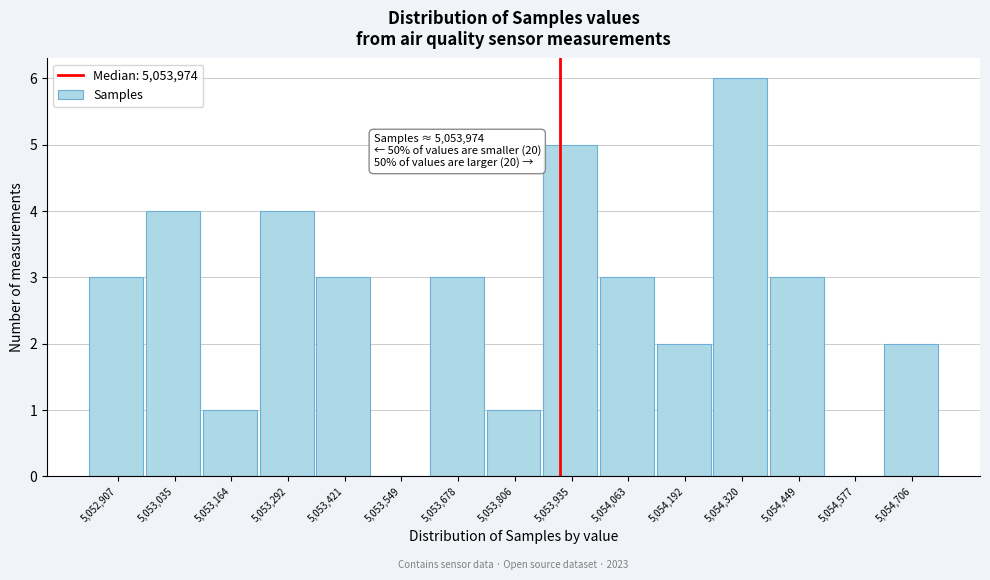

Reading left to right, extract all data points from this chart.

5,052,907=3	5,053,035=4	5,053,164=1	5,053,292=4	5,053,421=3	5,053,549=0	5,053,678=3	5,053,806=1	5,053,935=5	5,054,063=3	5,054,192=2	5,054,320=6	5,054,449=3	5,054,577=0	5,054,706=2